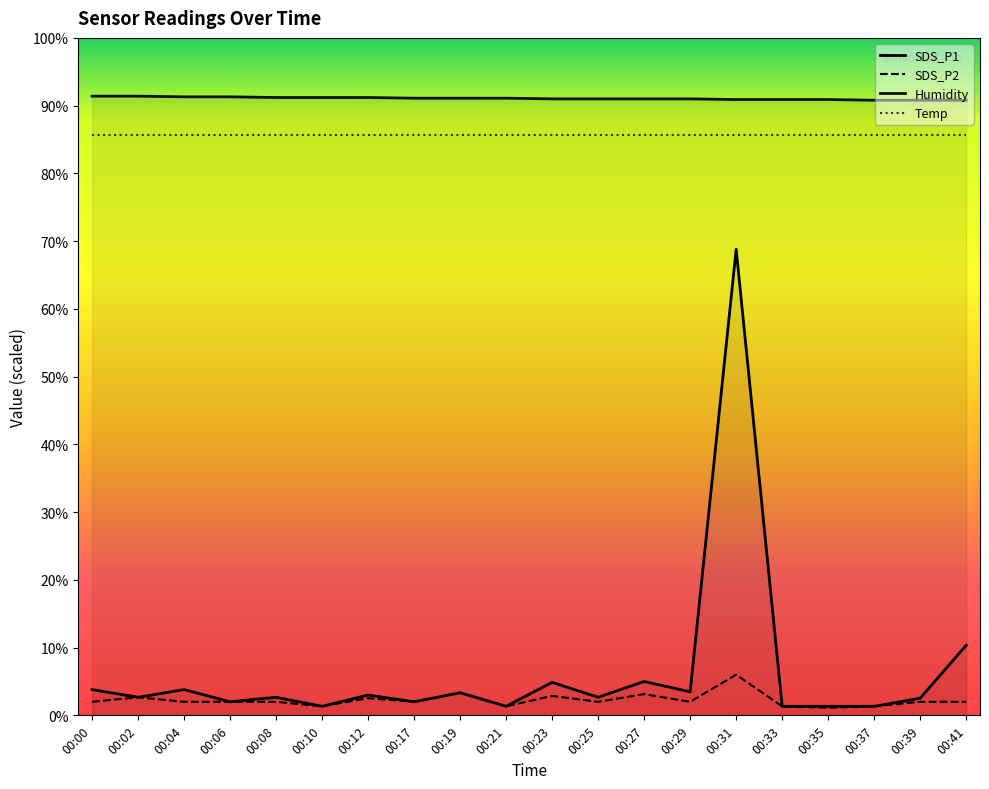

What is the average value of the Temp series?

85.6